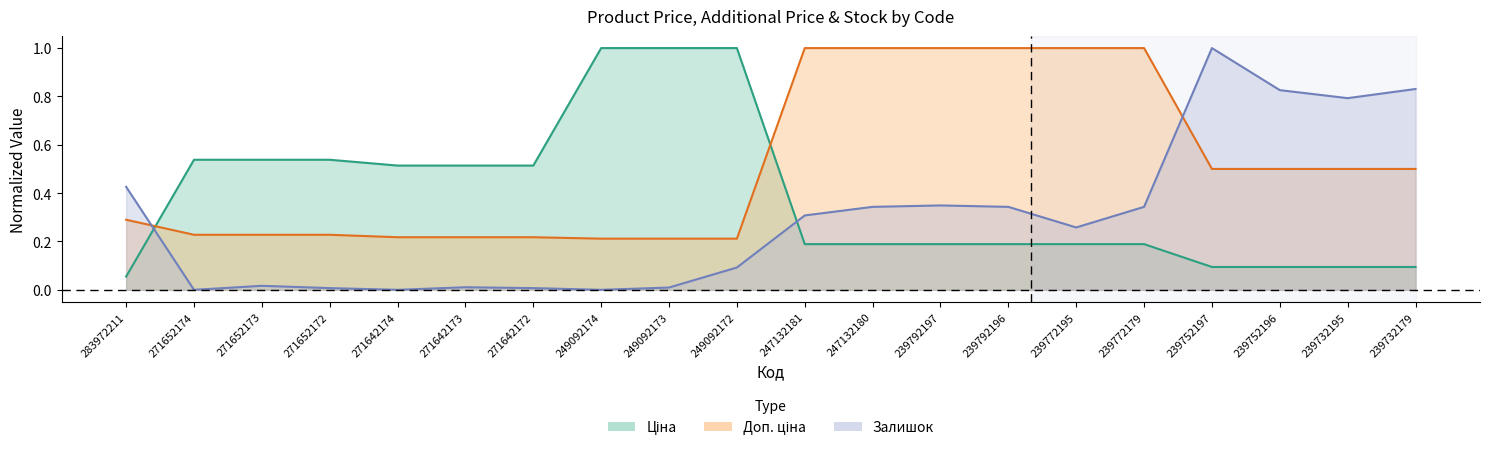

Where do Залишок and Ціна first cross each other?

283972211 and 271652174